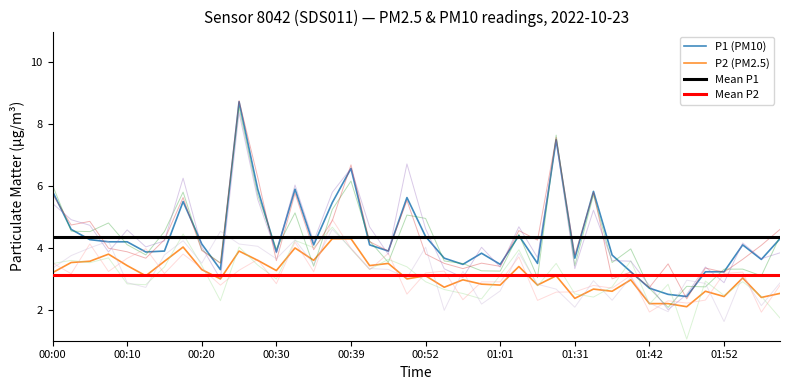

Reading left to right, transcribe all the data shown in this chart.

P1: 5.8	4.6	4.3	4.2	4.2	3.9	3.9	5.5	4.1	3.3	8.7	5.9	3.9	5.9	4.1	5.5	6.6	4.1	3.9	5.6	4.4	3.7	3.5	3.8	3.5	4.4	3.5	7.5	3.7	5.8	3.8	3.2	2.7	2.5	2.4	3.2	3.2	4.1	3.6	4.3
P2: 3.2	3.5	3.6	3.8	3.4	3.1	3.6	4.0	3.3	3.0	3.9	3.6	3.3	4.0	3.6	4.3	4.3	3.4	3.5	3.0	3.1	2.7	3.0	2.8	2.8	3.4	2.8	3.1	2.4	2.7	2.6	3.0	2.2	2.2	2.1	2.6	2.4	3.0	2.4	2.5